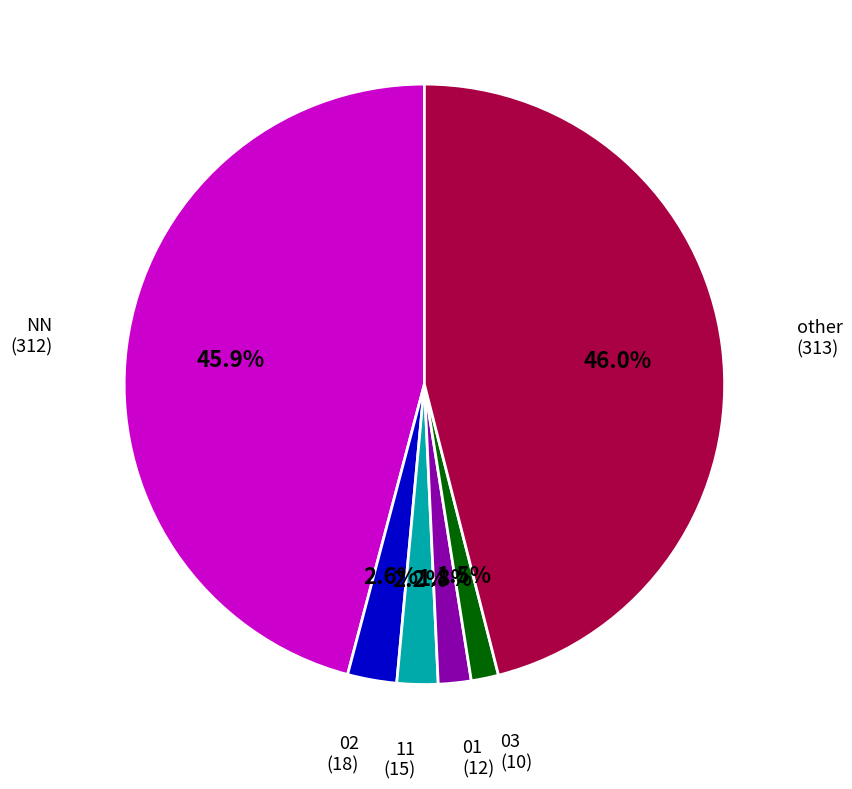

Does any single category account for the majority?

No